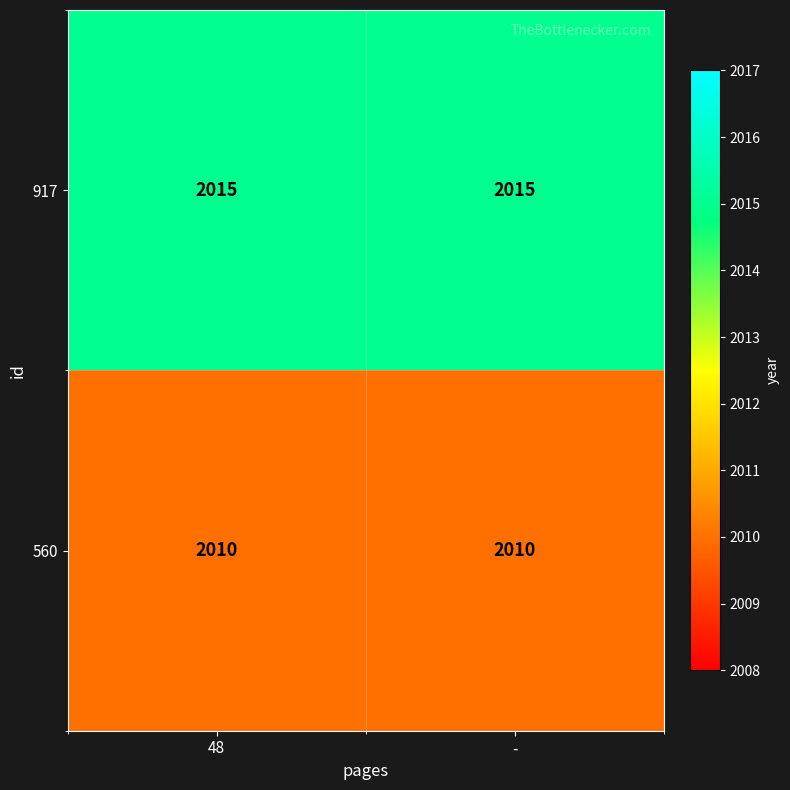

What is the maximum value for 560?

2010